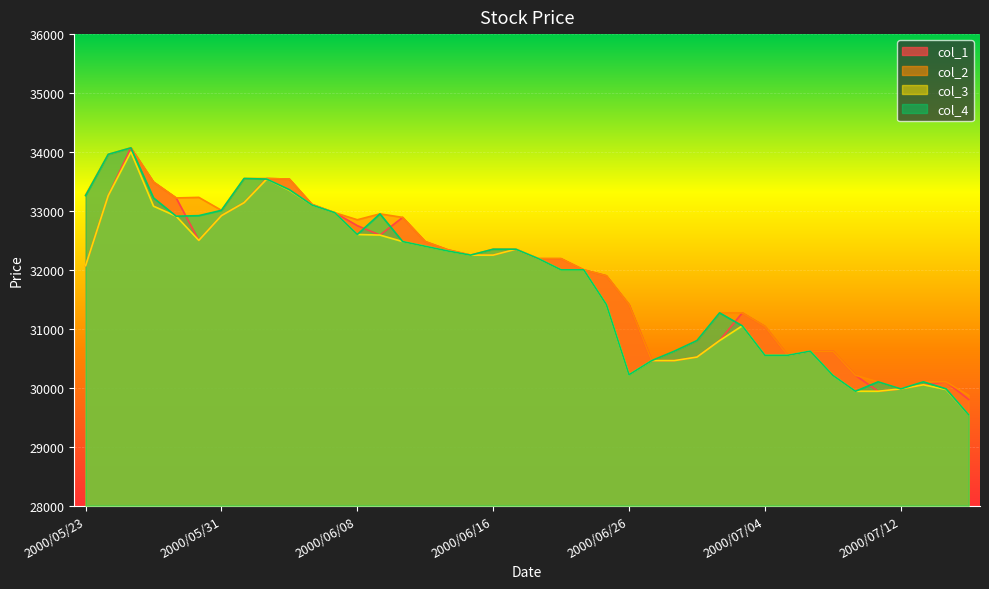

Where is the first local minimum for col_2?

2000/05/29